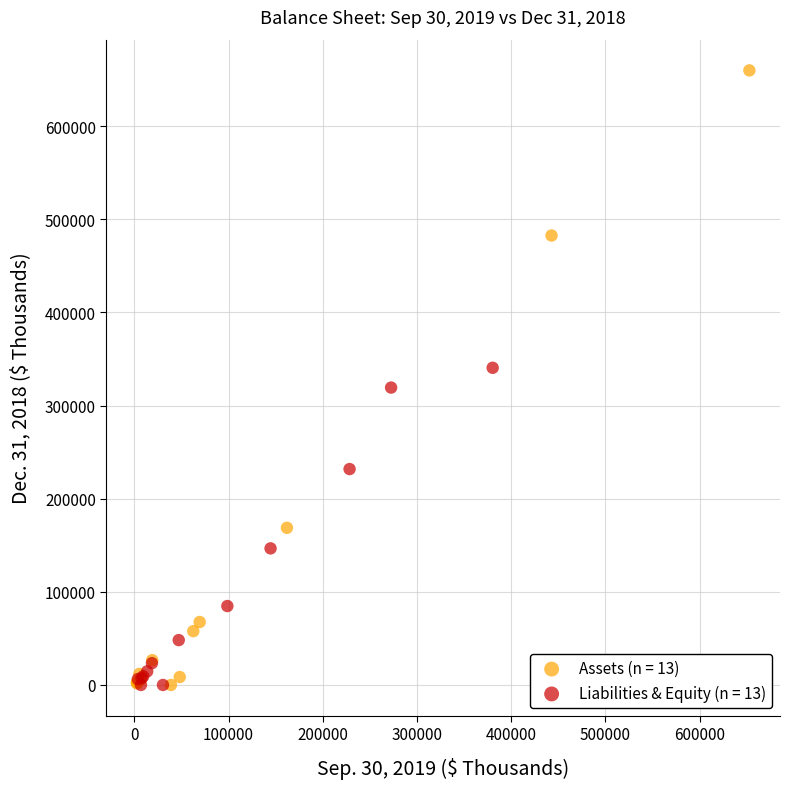

Which series has the largest Y range (max minus min)?

Assets (n = 13)